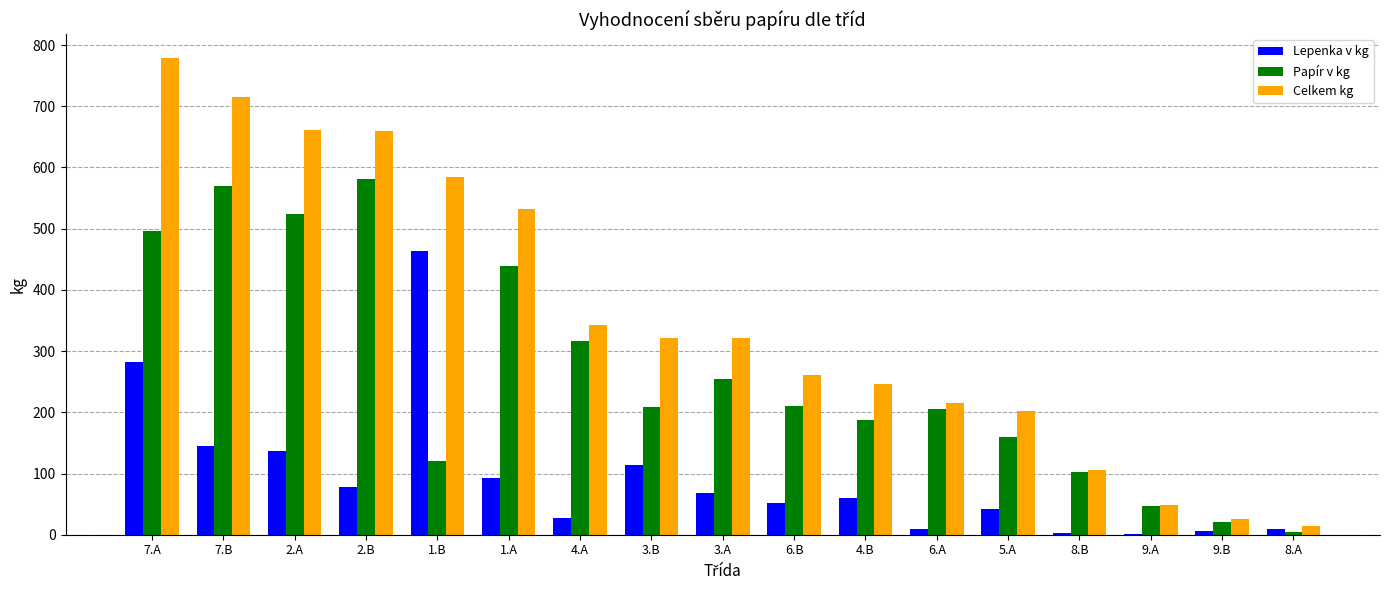

What is the difference between the Celkem kg values at 2.A and 6.A?

445.7